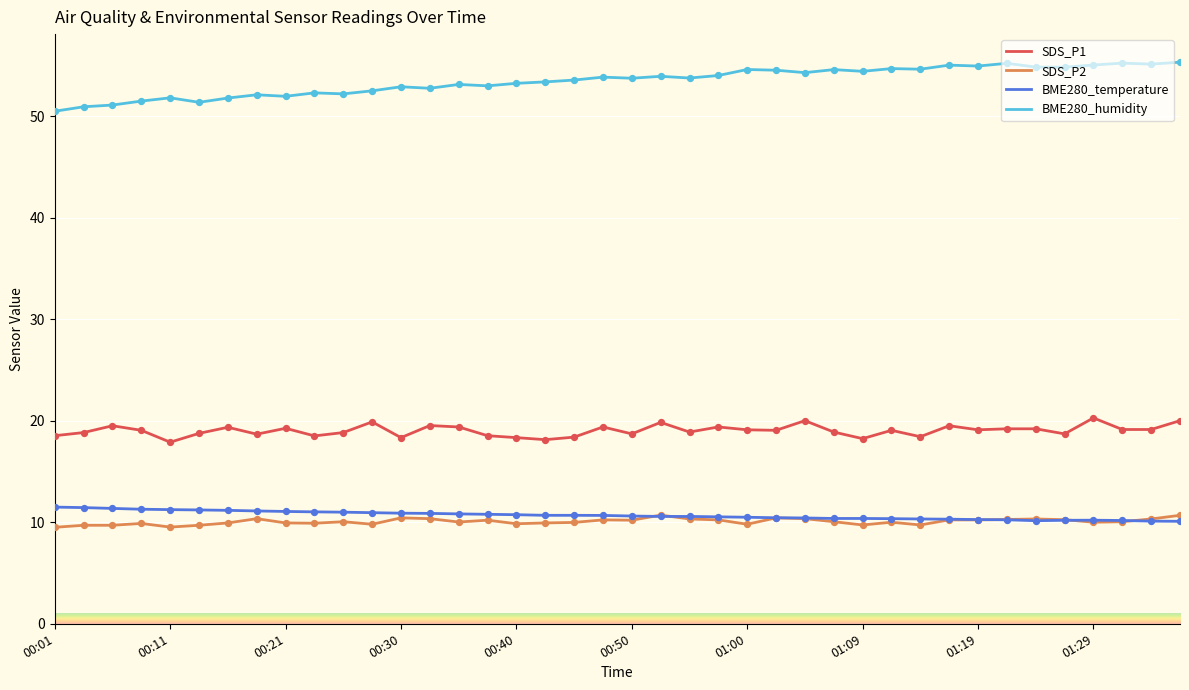

What are all the series names shown in the legend?

SDS_P1, SDS_P2, BME280_temperature, BME280_humidity